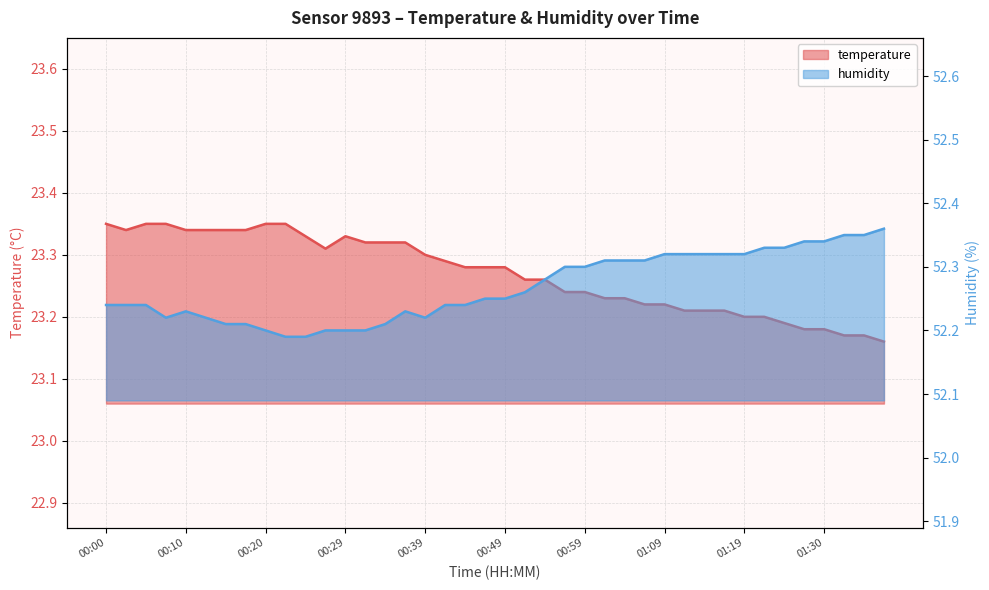

What is the average value of the humidity series?

52.3